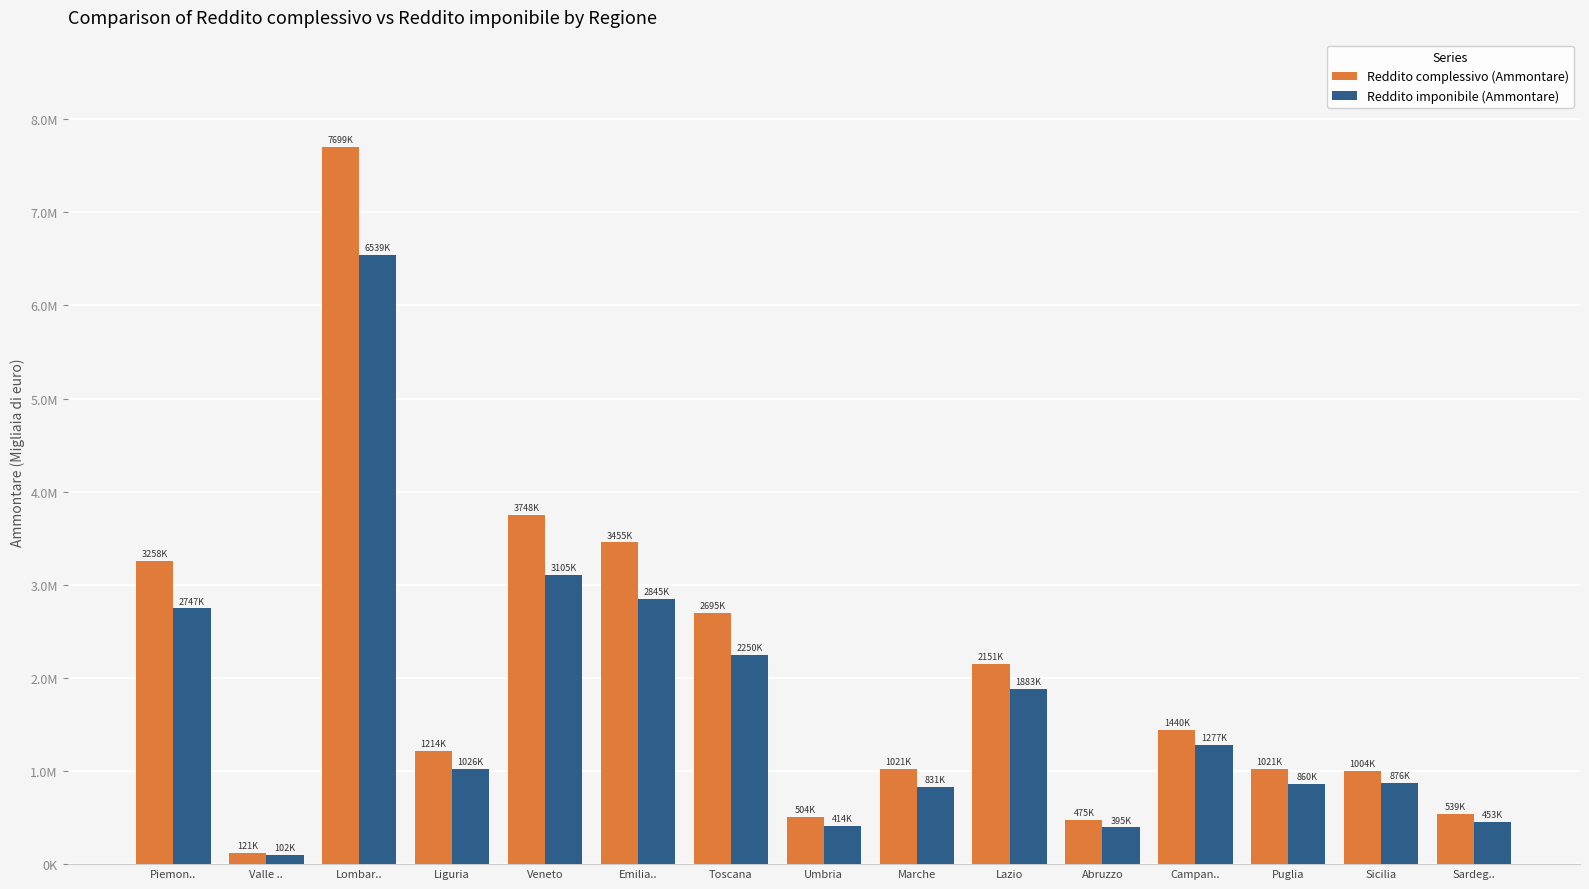

Does the chart contain any negative values?

No